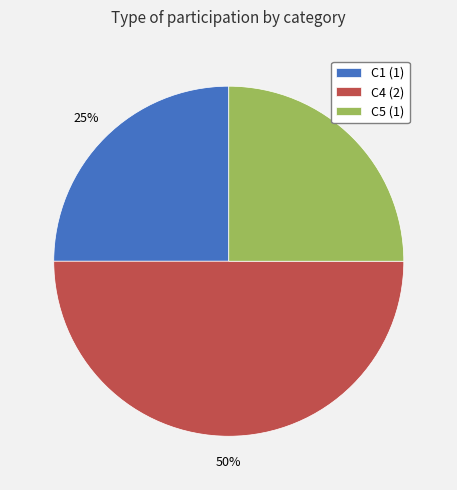

Does C1 (1) account for over 50% of the chart?

No